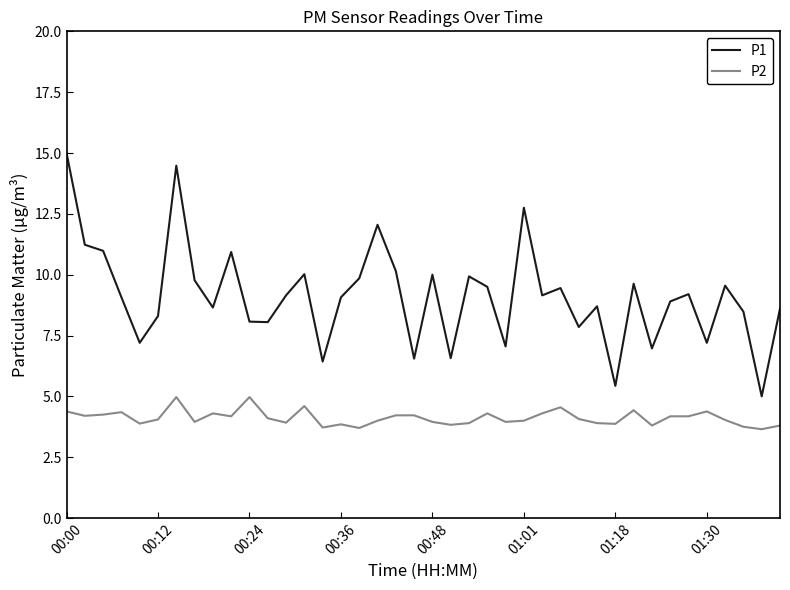

True or false: P1 and P2 intersect in this chart.

False